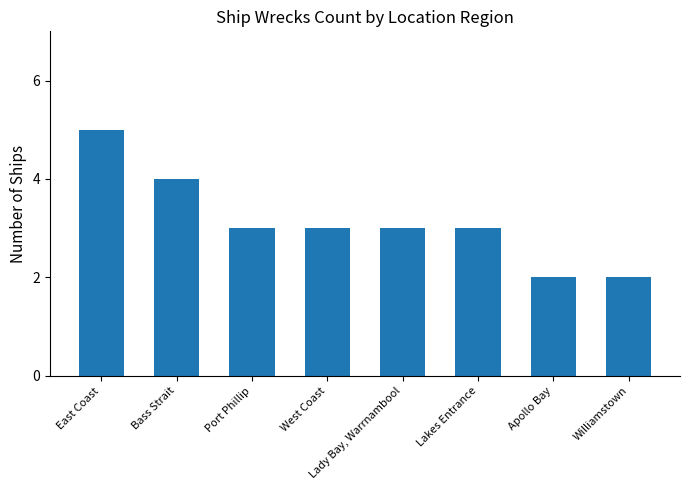

Approximately how many times larger is the value at Lady Bay, Warrnambool compared to East Coast?

0.6